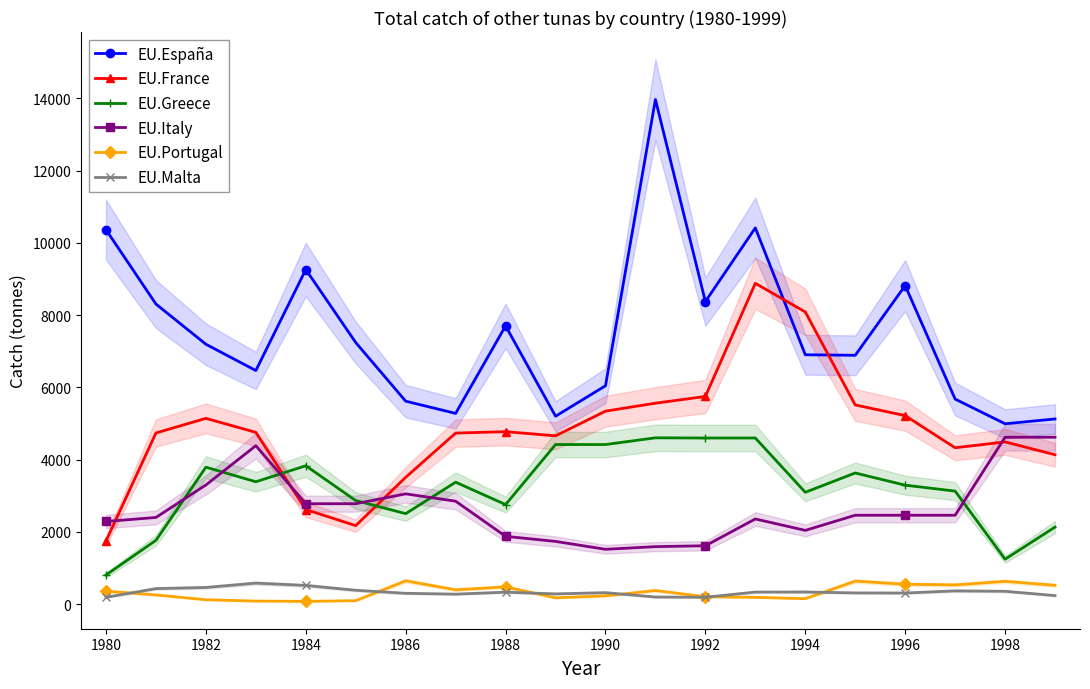

The value of EU.España at 17 is 5677.6. True or false?

True